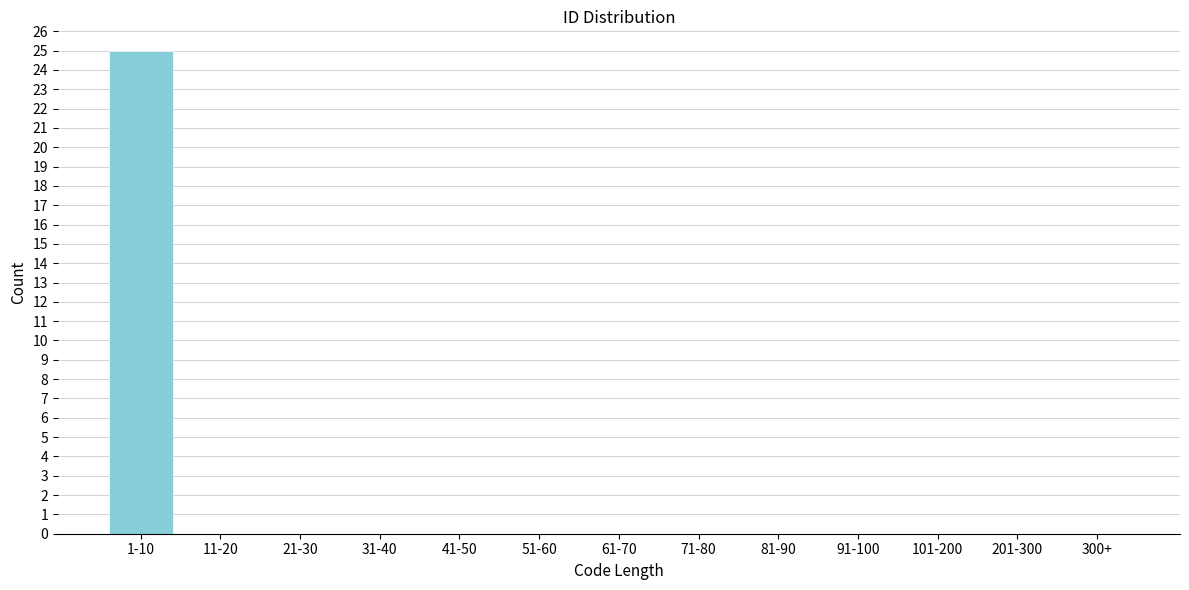

Reading right to left, transcribe all the data shown in this chart.

300+=0	201-300=0	101-200=0	91-100=0	81-90=0	71-80=0	61-70=0	51-60=0	41-50=0	31-40=0	21-30=0	11-20=0	1-10=25